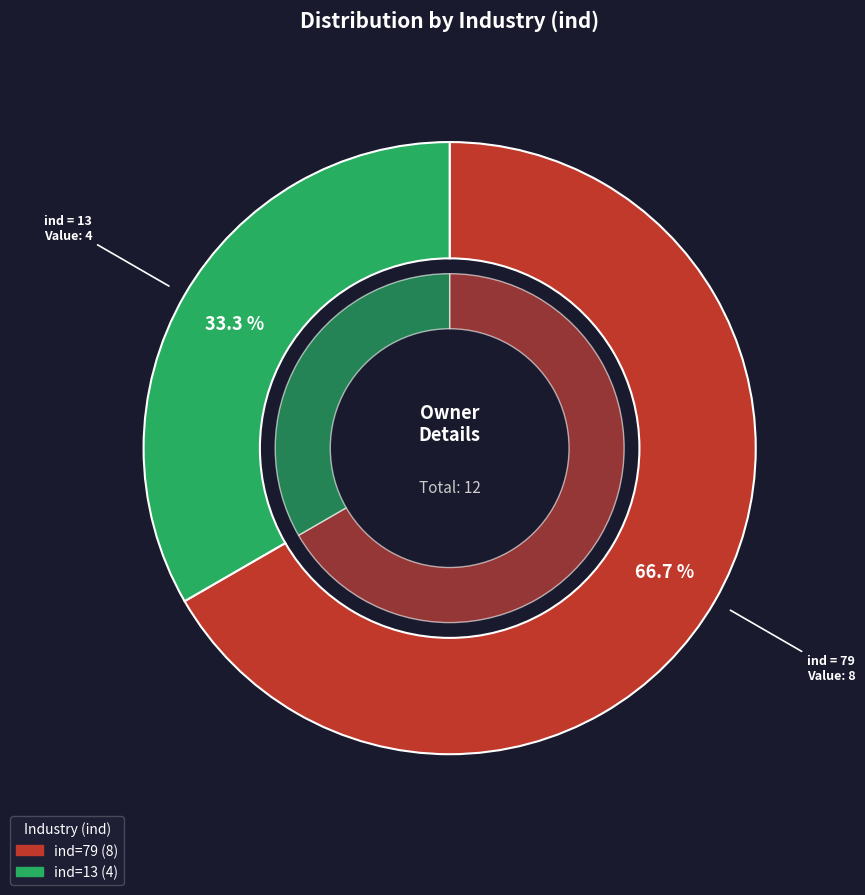

Which has a higher value, 13 or 79?

79